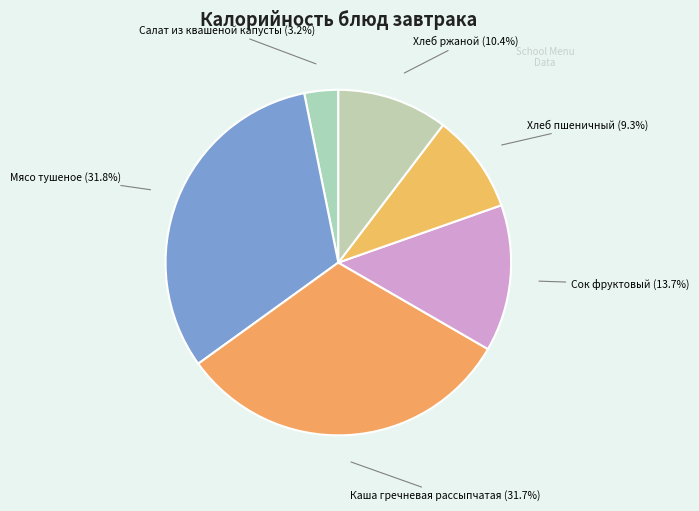

How many segments does this pie chart have?

6